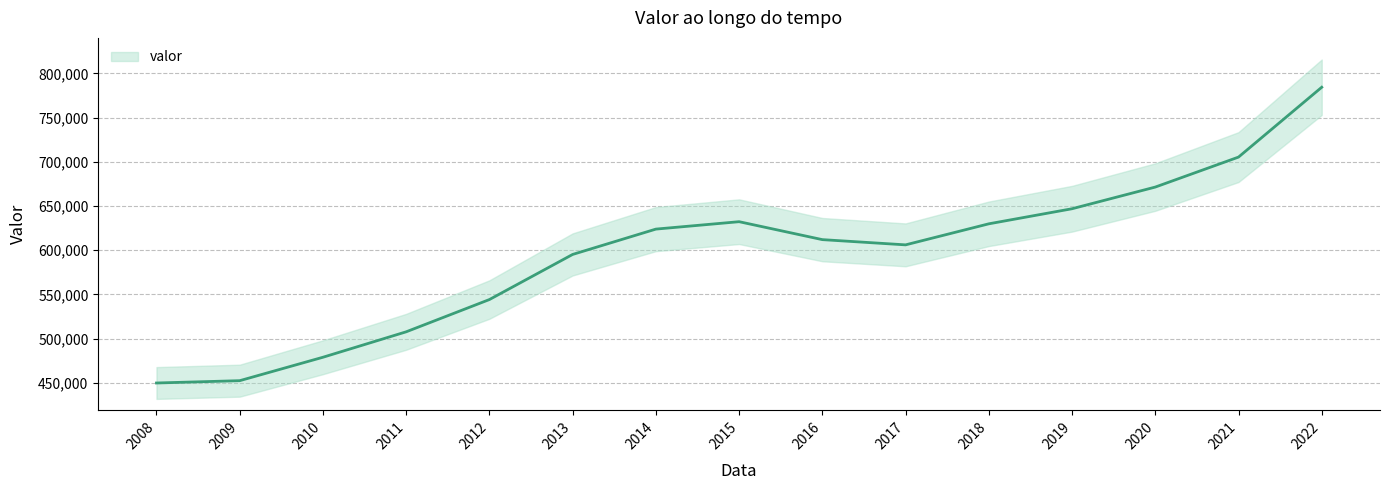

Reading left to right, transcribe all the data shown in this chart.

449692	452316	478817	507601	544096	595133	623798	632183	611892	605973	629777	646833	671353	705263	784285